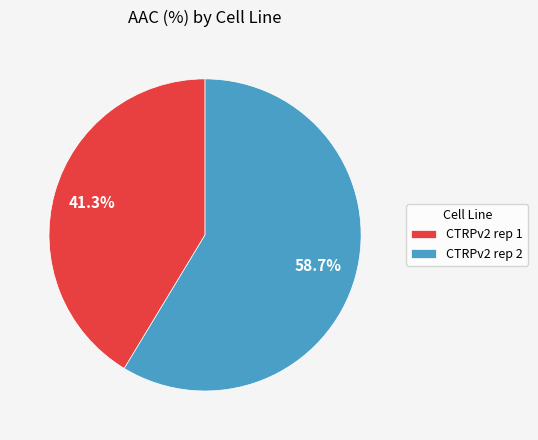

What percentage is NOT represented by CTRPv2 rep 1?

58.7%